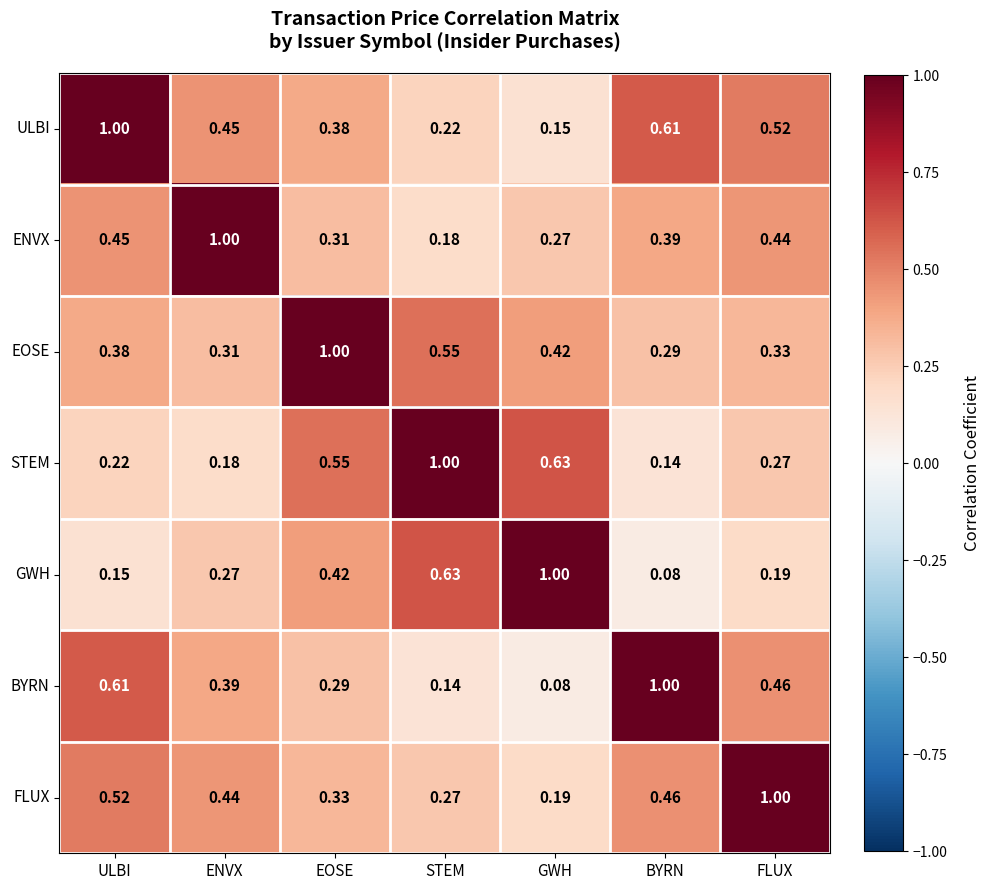

Where is ENVX nearest to the value 0?

STEM